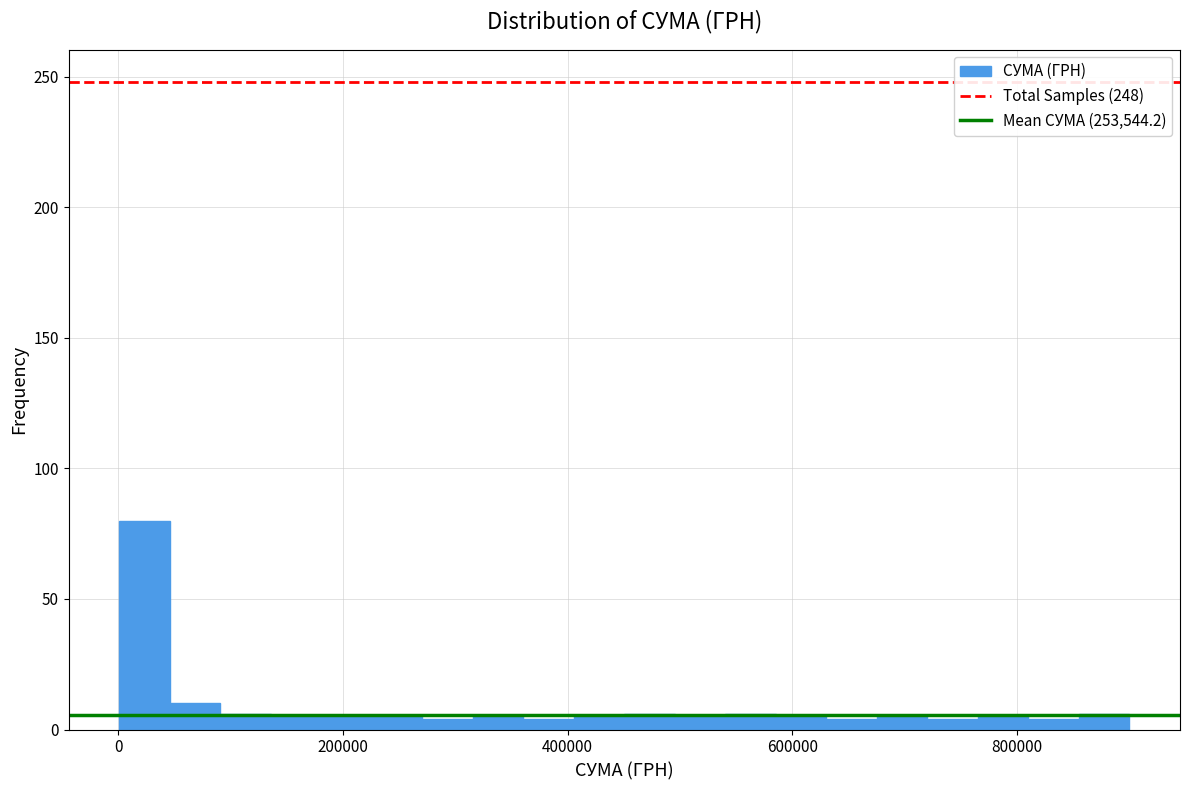

Read against the x-axis, roughly where is the centre of the tallest bar?

20000